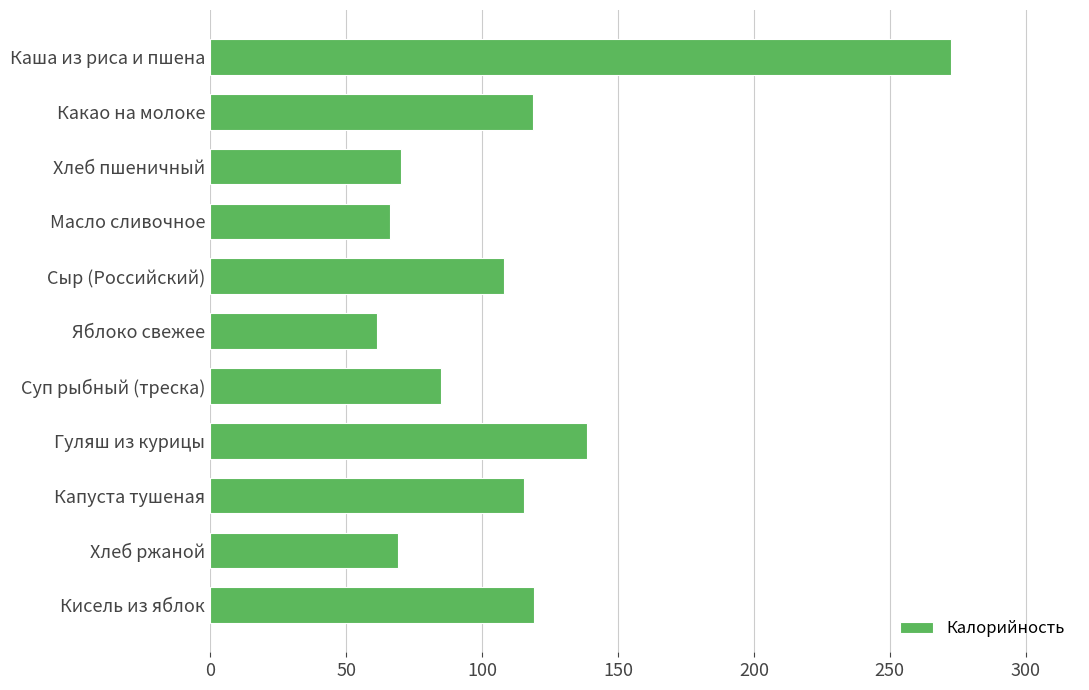

The chart shows a value of 394.1 at Каша из риса и пшена. True or false?

False